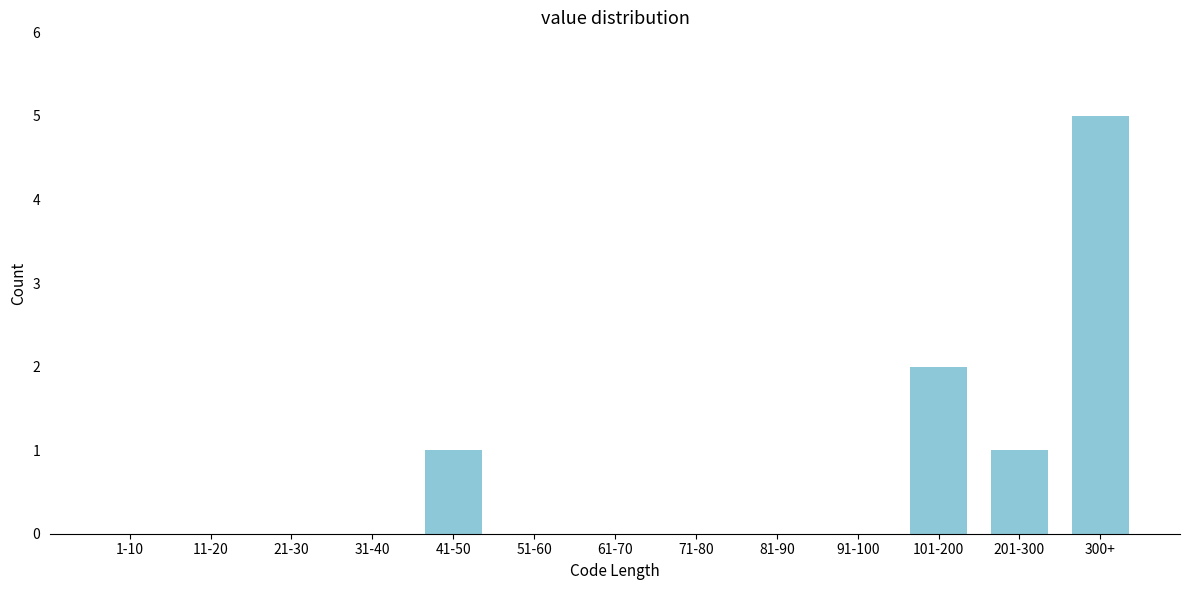

Reading right to left, list all the values displayed in this chart.

300+=5	201-300=1	101-200=2	91-100=0	81-90=0	71-80=0	61-70=0	51-60=0	41-50=1	31-40=0	21-30=0	11-20=0	1-10=0